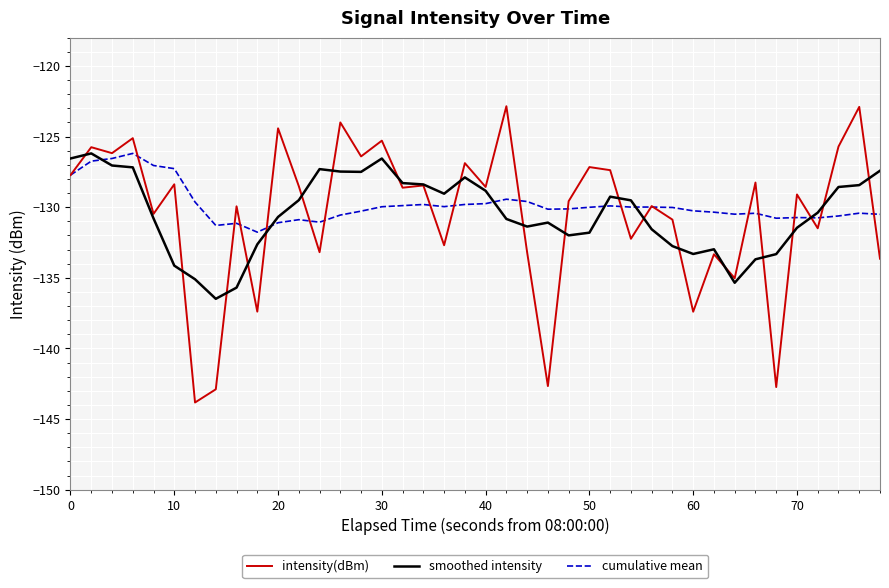

Which series has the widest spread of values?

intensity(dBm)